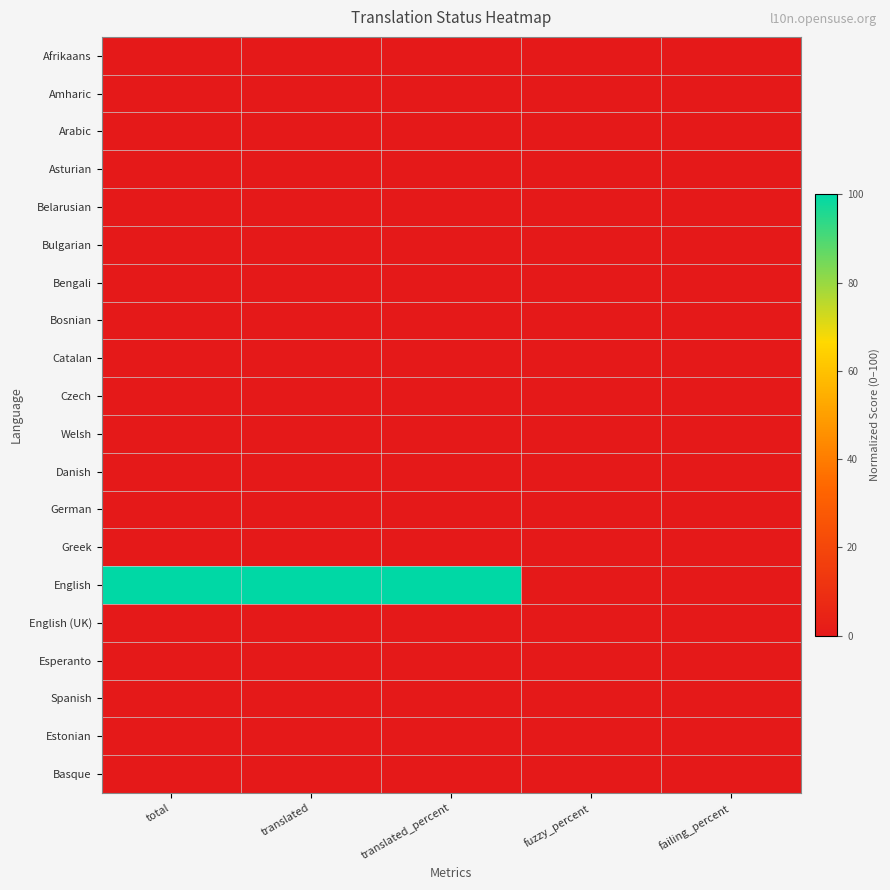

At total, list the series in order from largest to smallest.

English, Afrikaans, Amharic, Arabic, Asturian, Belarusian, Bulgarian, Bengali, Bosnian, Catalan, Czech, Welsh, Danish, German, Greek, English (UK), Esperanto, Spanish, Estonian, Basque